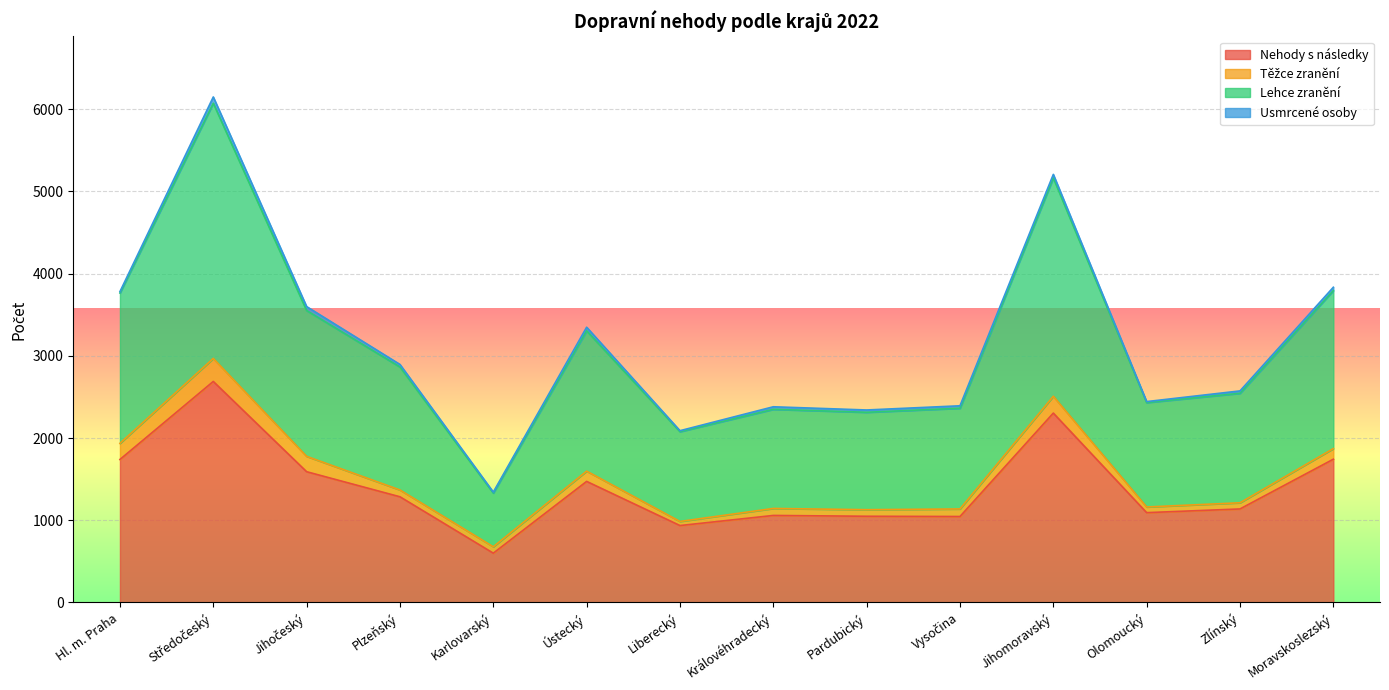

At which label is Lehce zranění closest to 3745?

Hl. m. Praha